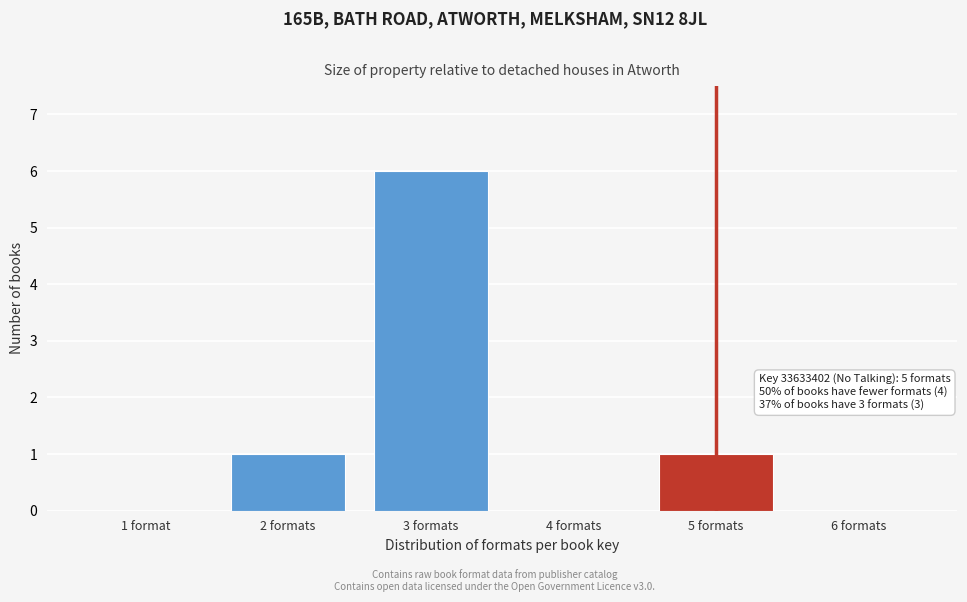

Reading left to right, list all the values displayed in this chart.

1 format=0	2 formats=1	3 formats=6	4 formats=0	5 formats=1	6 formats=0